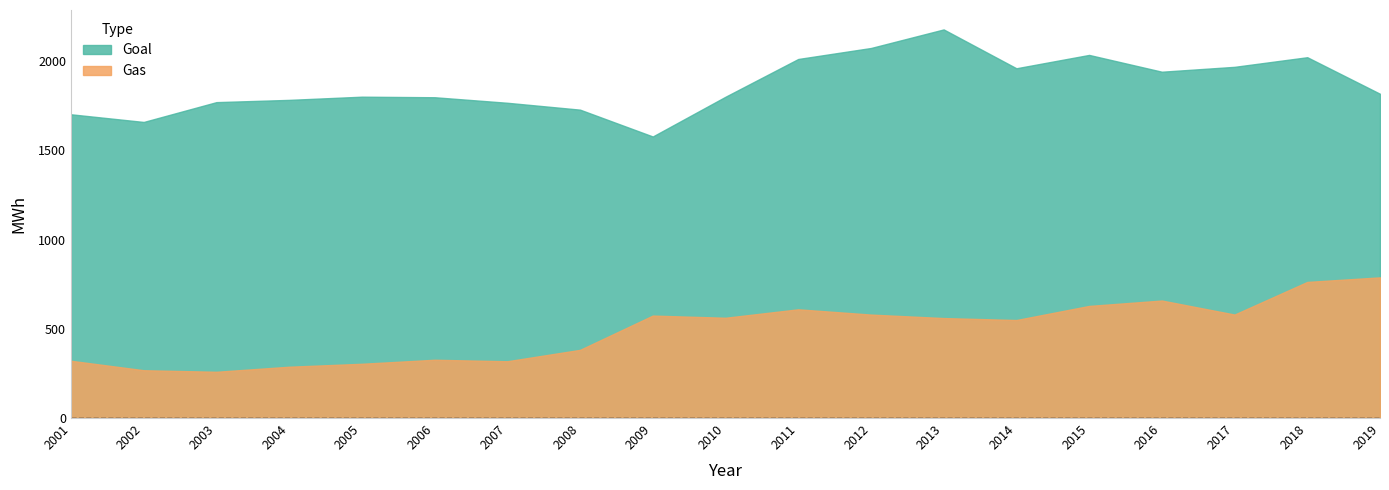

True or false: Goal and Gas intersect in this chart.

False